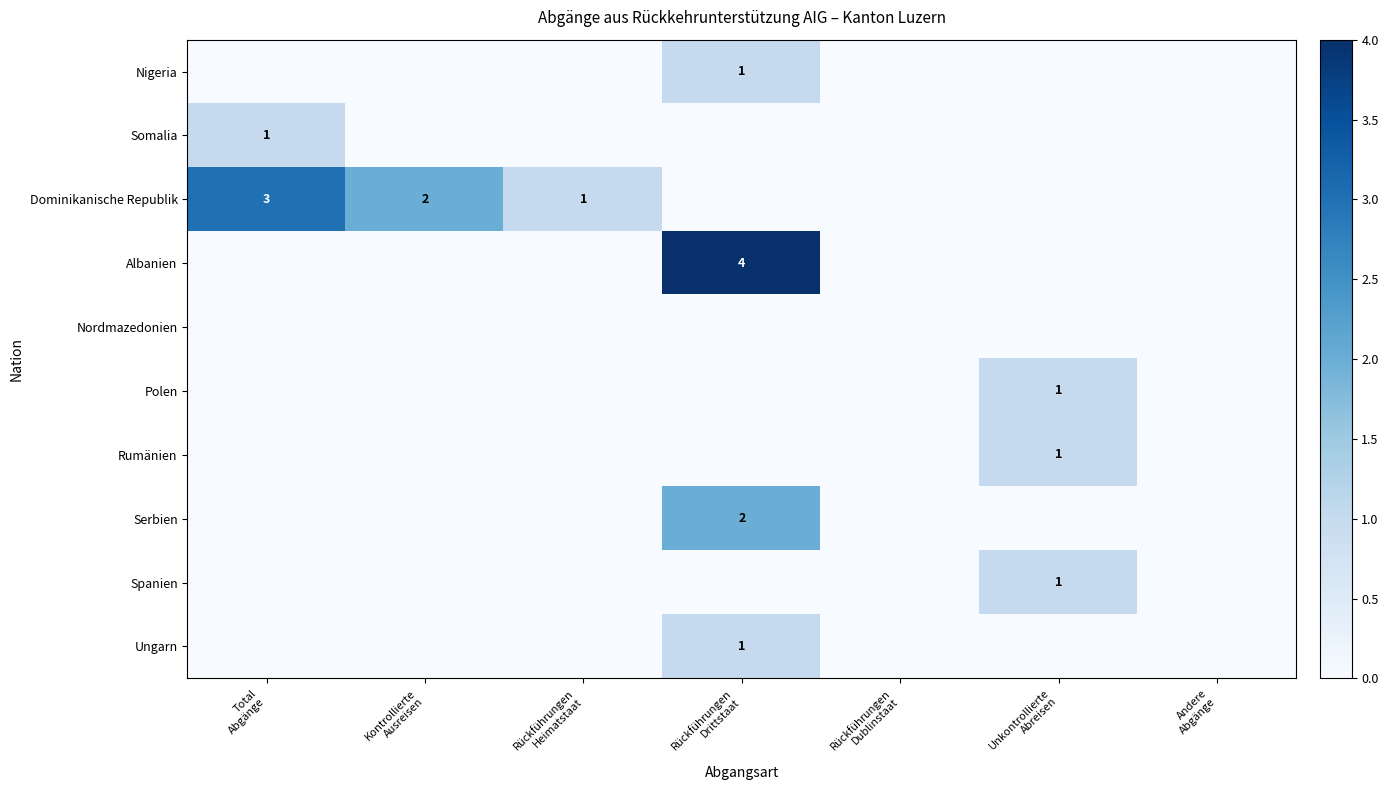

At which category is the sum across all series the highest?

Rückführungen
Drittstaat